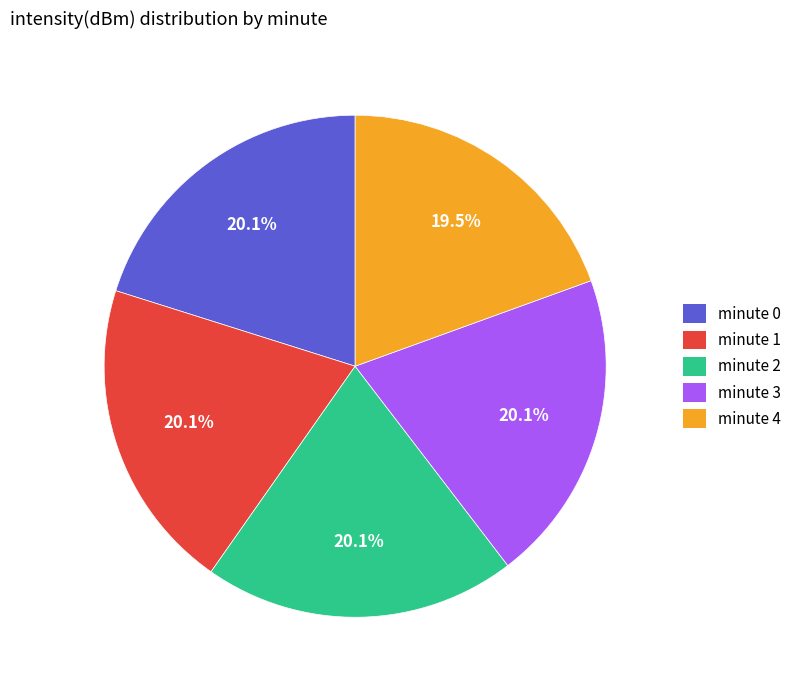

What percentage is NOT represented by minute 3?

79.9%